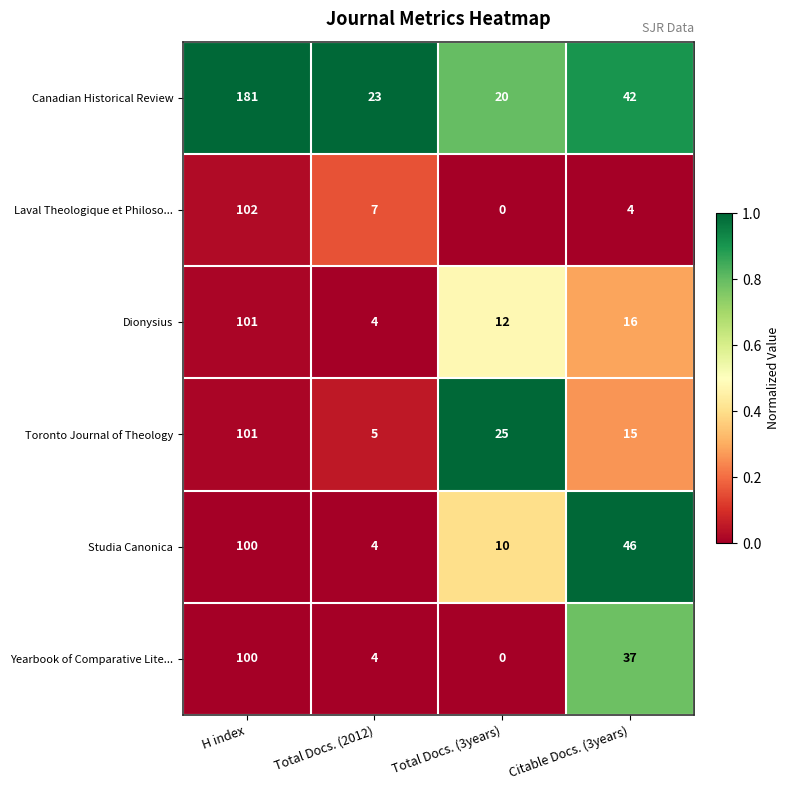

At which label does Studia Canonica reach its minimum?

Total Docs. (2012)